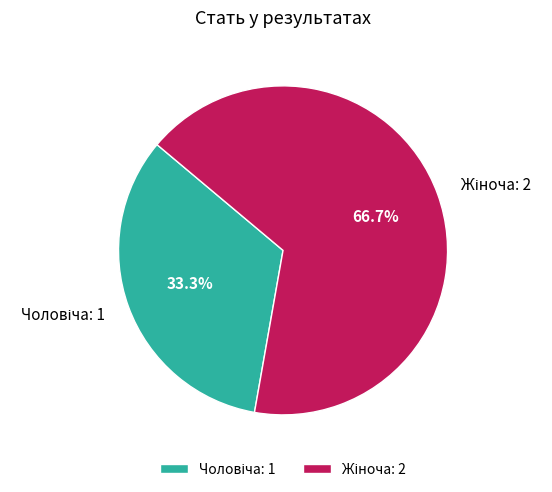

To the nearest percent, what is the difference between the largest and smallest slice percentages?

33%